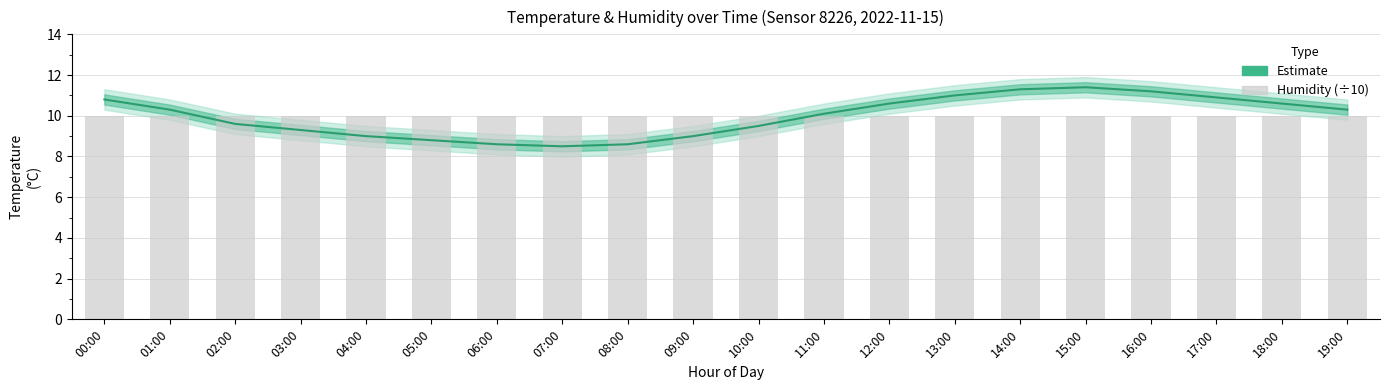

At how many categories does at least one series exceed 8?

20